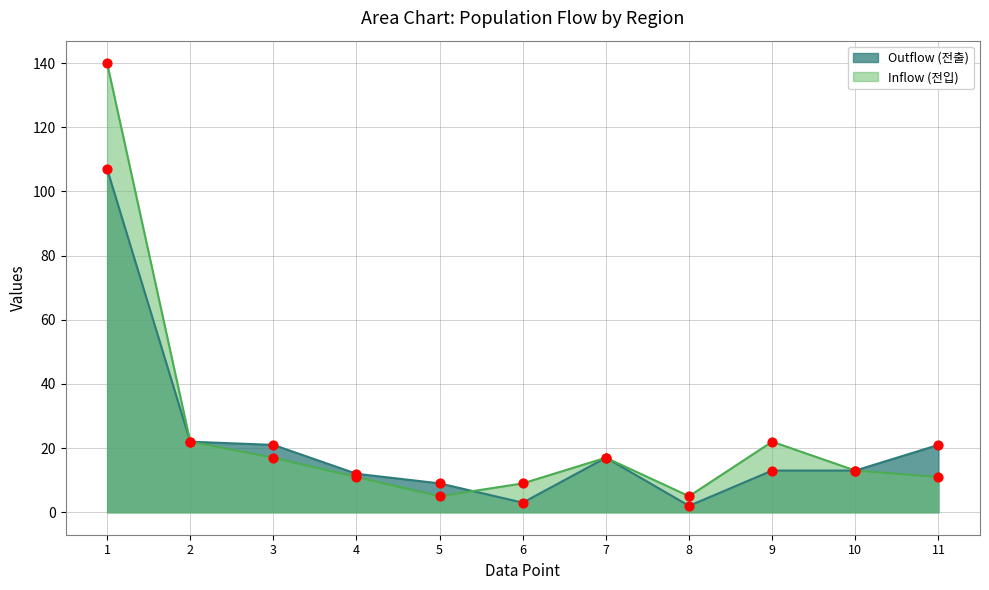

Which series reaches the maximum Y coordinate?

Inflow (전입)